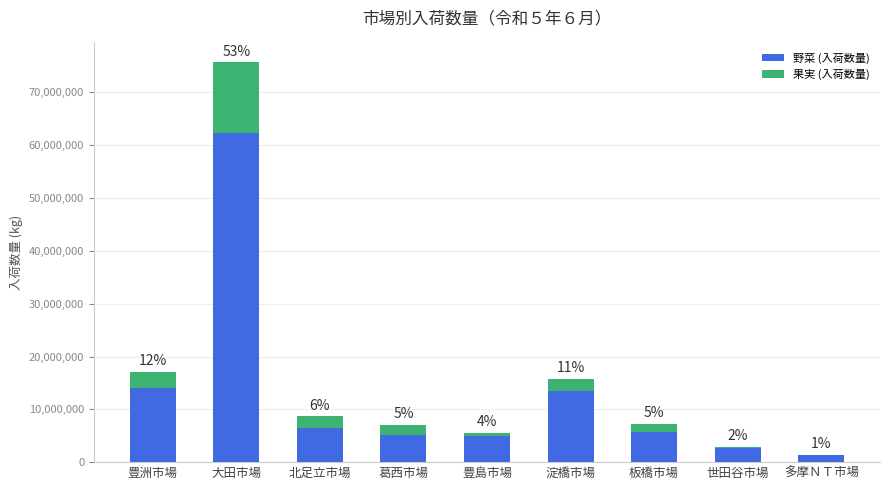

What is the average value of the 果実 (入荷数量) series?

2807862